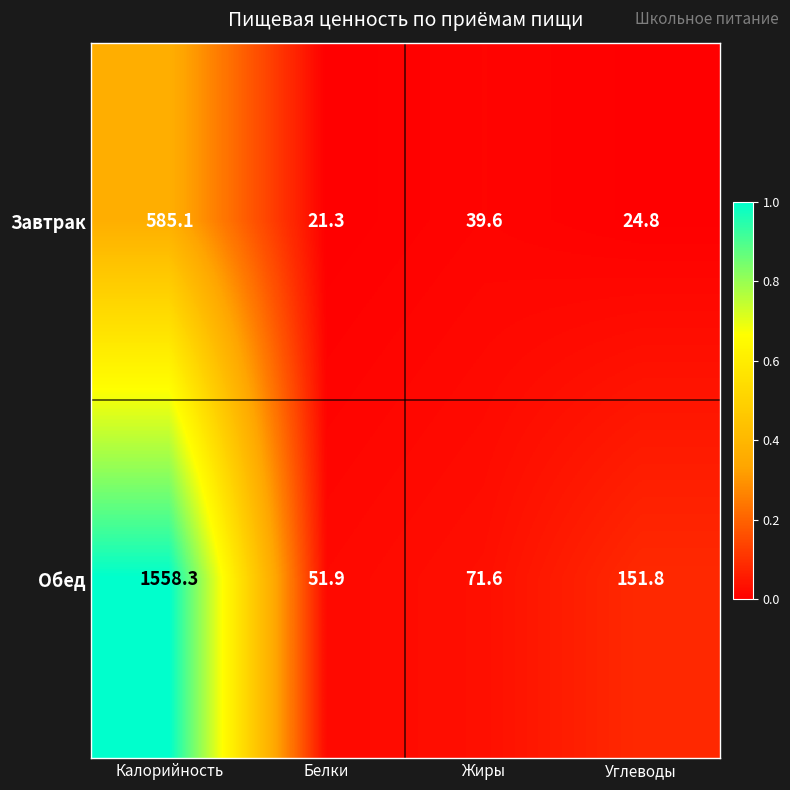

What is the total value across all series at Калорийность?

2143.4